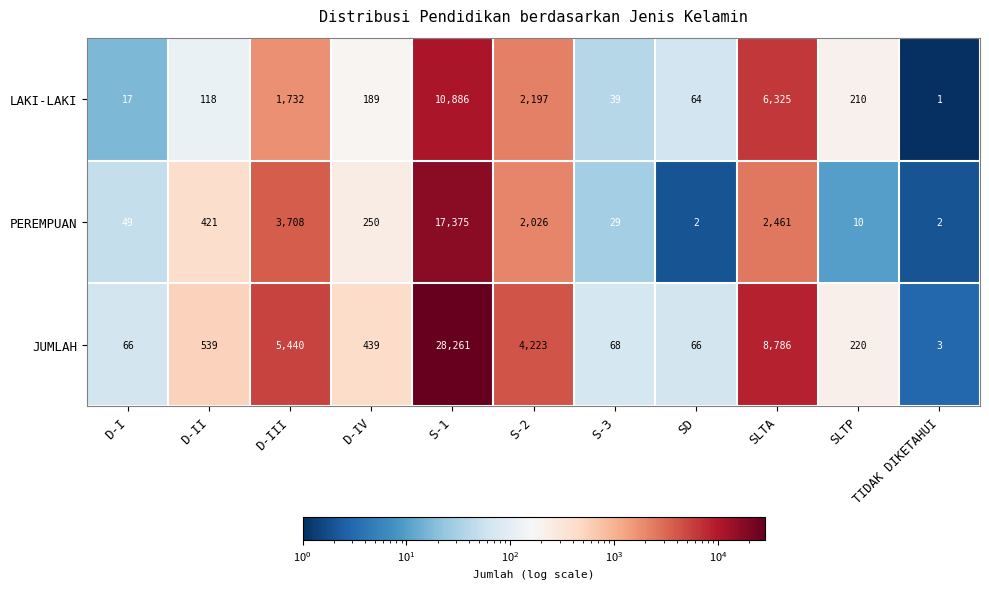

Count the number of categories in the chart.

11